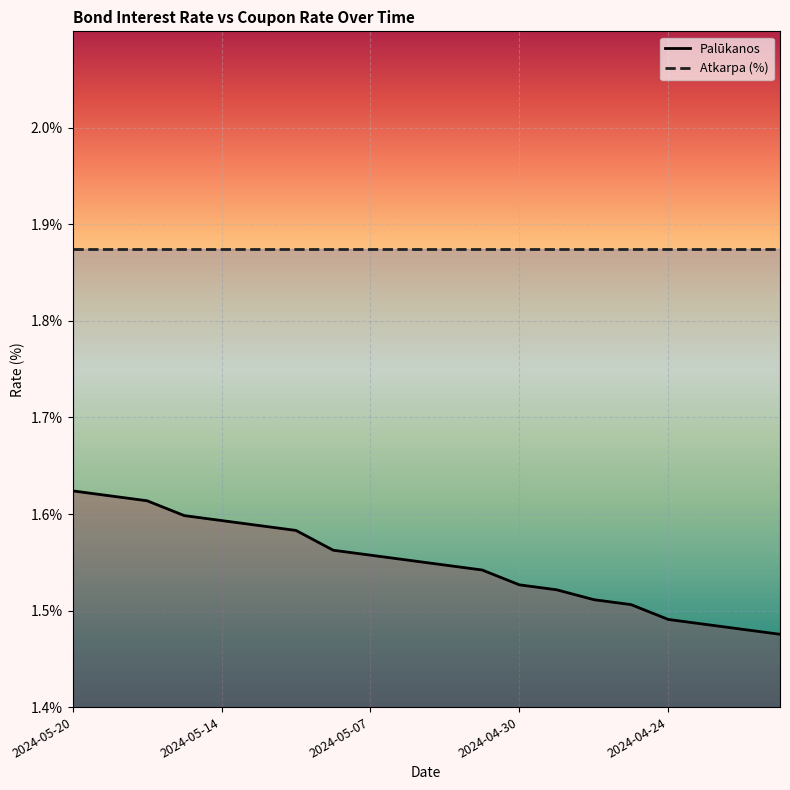

Which category has the highest value across all series?

2024-05-20